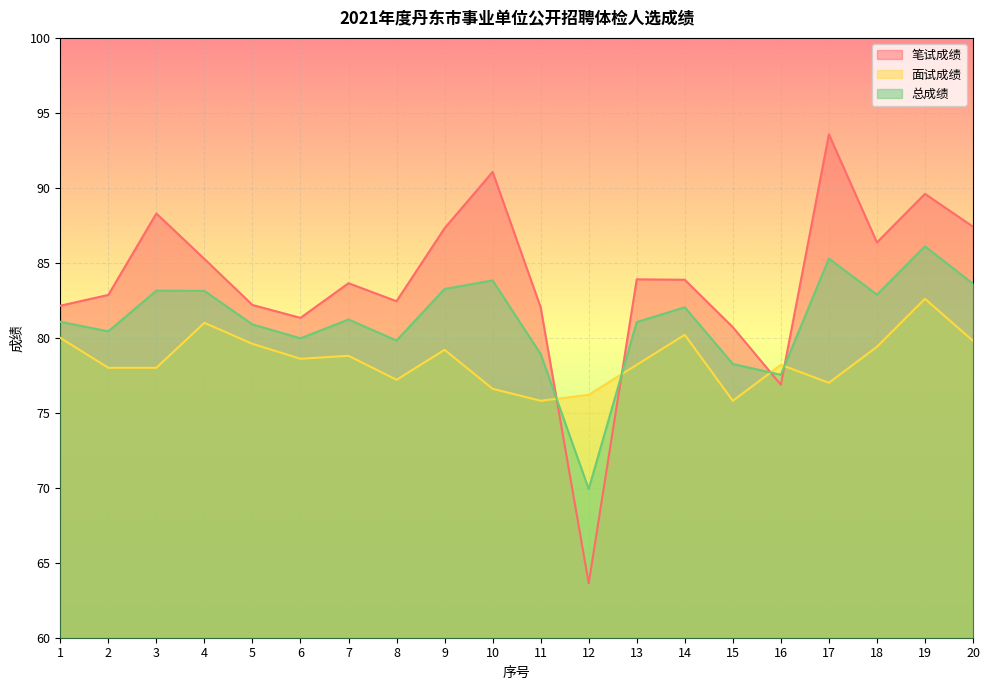

How many values in the 笔试成绩 series are below 83?

9